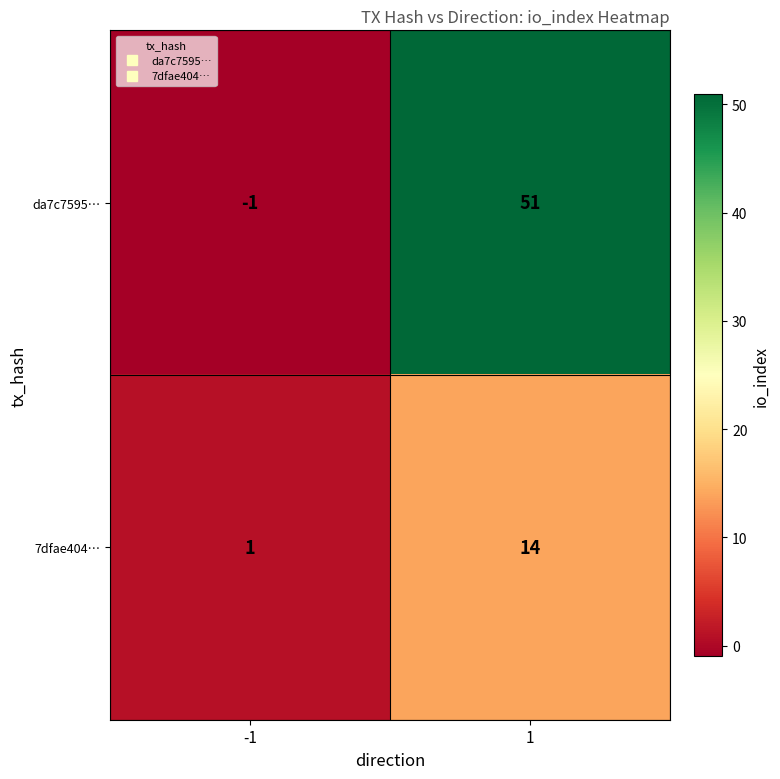

Reading left to right, list all the values displayed in this chart.

da7c7595…: -1	51
7dfae404…: 1	14